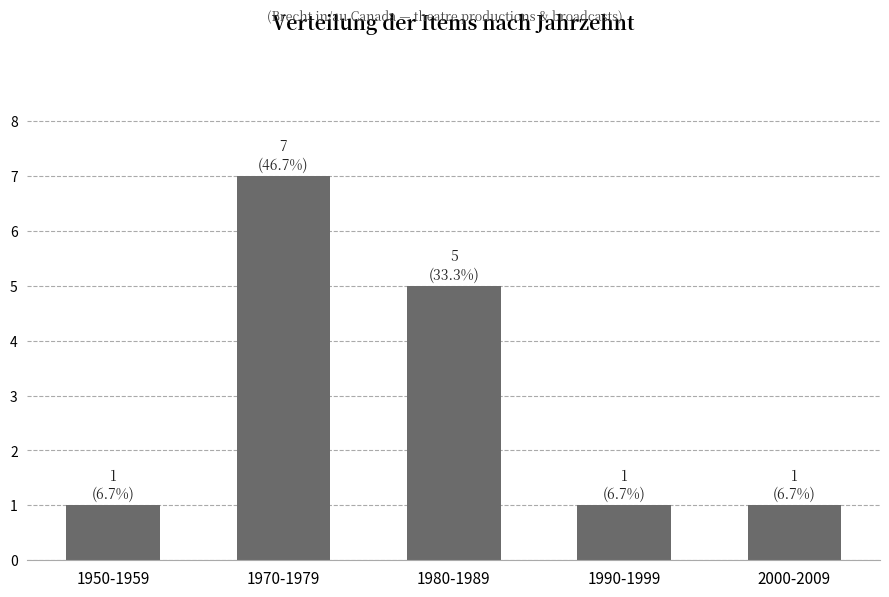

What is the label of the 1st bar from the left?

1950-1959